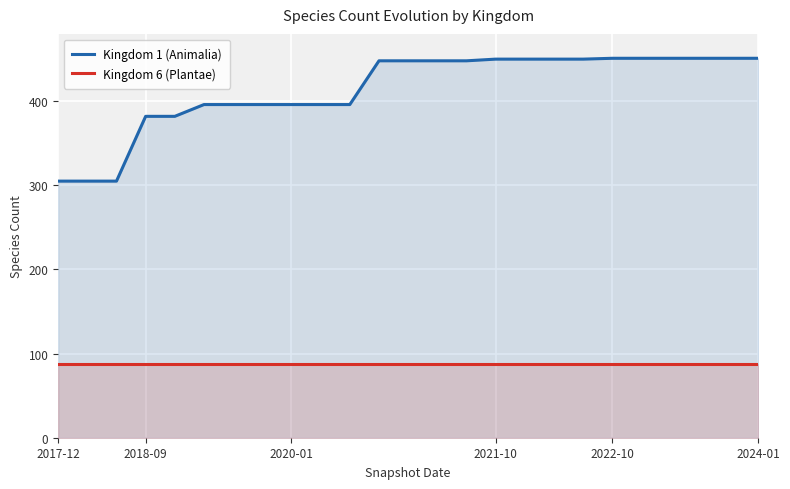

Reading right to left, extract all data points from this chart.

Kingdom 1 (Animalia): 451	451	451	451	451	451	450	450	450	450	448	448	448	448	396	396	396	396	396	396	382	382	305	305	305
Kingdom 6 (Plantae): 88	88	88	88	88	88	88	88	88	88	88	88	88	88	88	88	88	88	88	88	88	88	88	88	88